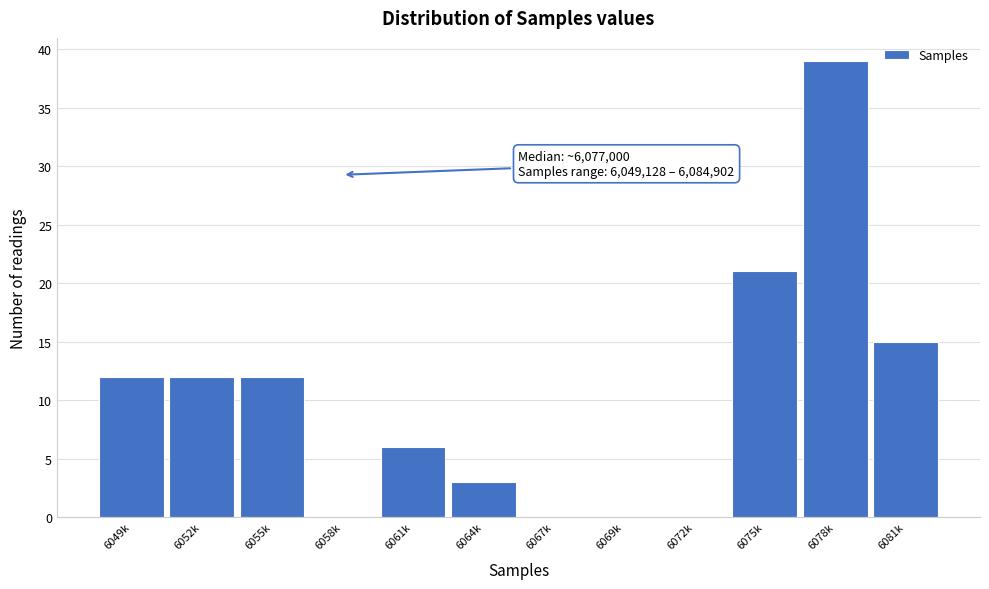

Reading left to right, list all the values displayed in this chart.

6049k=12	6052k=12	6055k=12	6058k=0	6061k=6	6064k=3	6067k=0	6069k=0	6072k=0	6075k=21	6078k=39	6081k=15